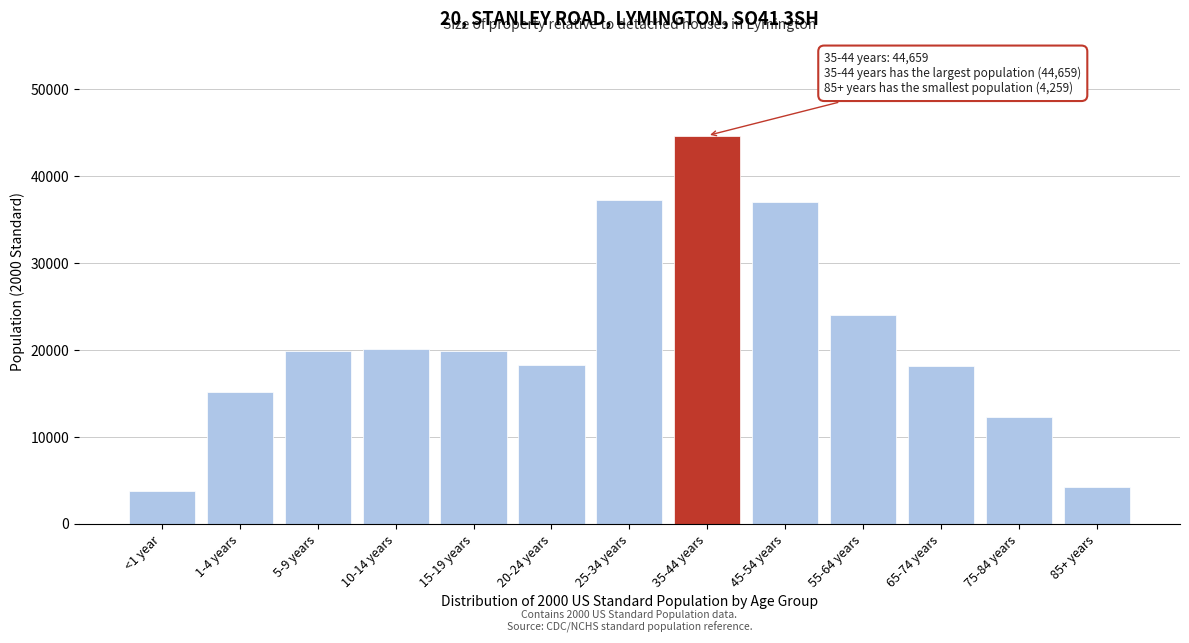

The value at <1 year is 3795. True or false?

True